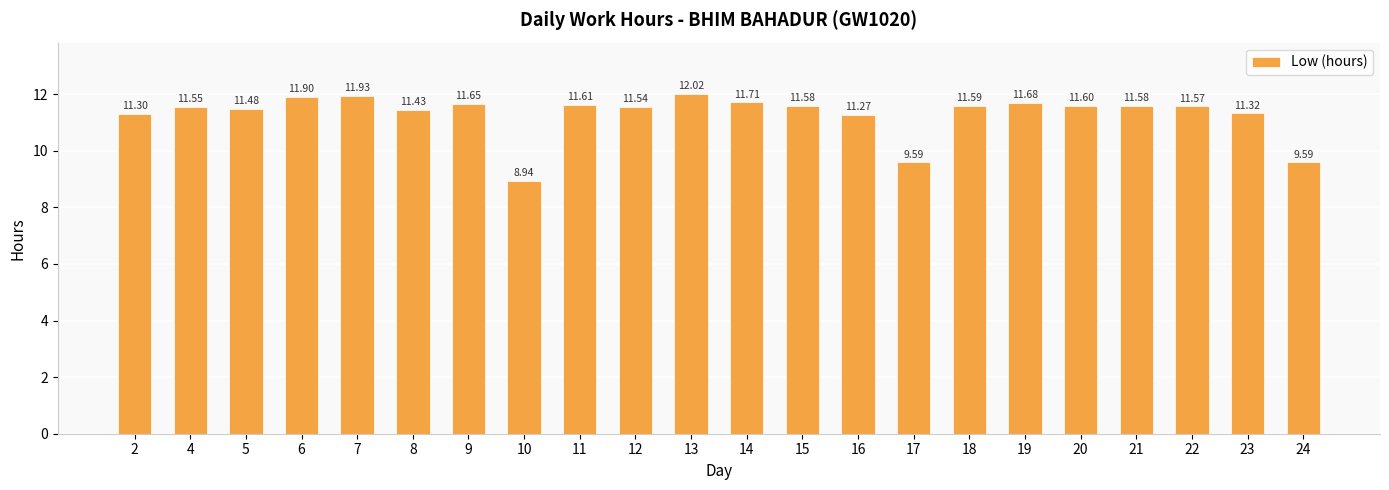

Reading left to right, what are all the values shown in this chart?

2=11.3	4=11.6	5=11.5	6=11.9	7=11.9	8=11.4	9=11.7	10=8.9	11=11.6	12=11.5	13=12.0	14=11.7	15=11.6	16=11.3	17=9.6	18=11.6	19=11.7	20=11.6	21=11.6	22=11.6	23=11.3	24=9.6